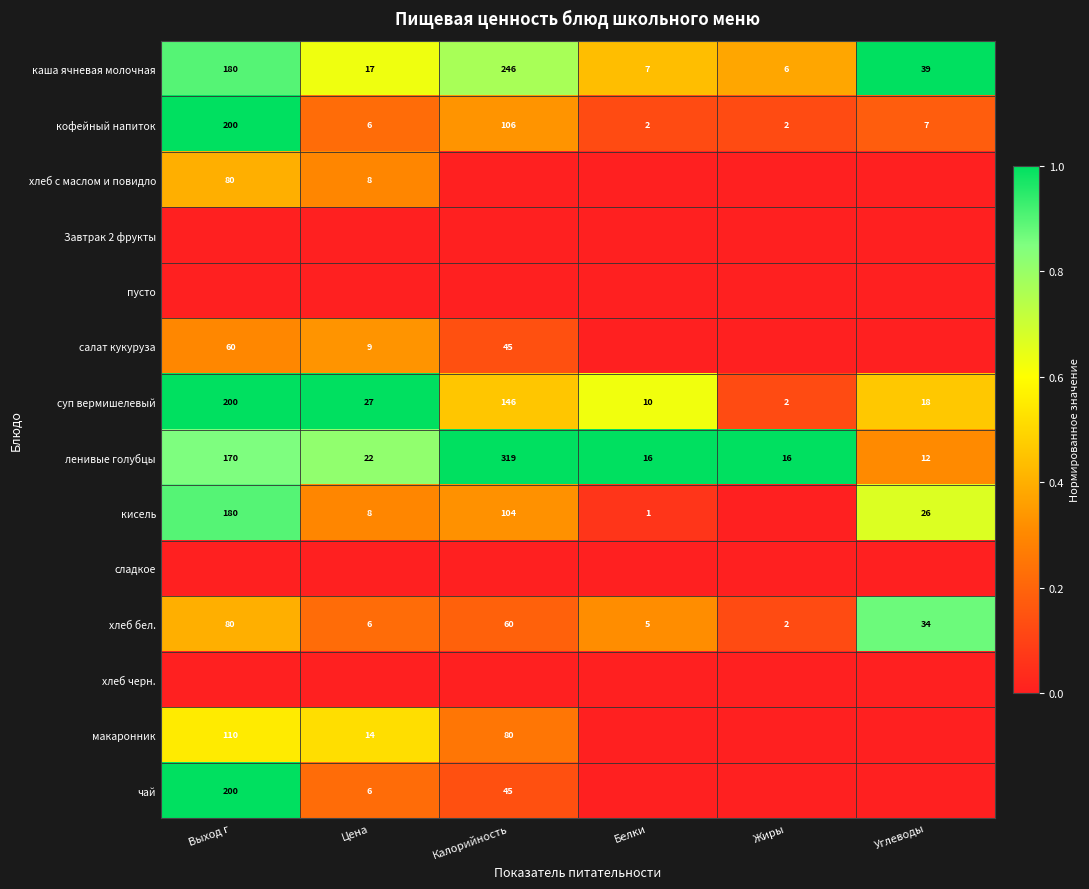

What is the sum of all хлеб бел. values?

187